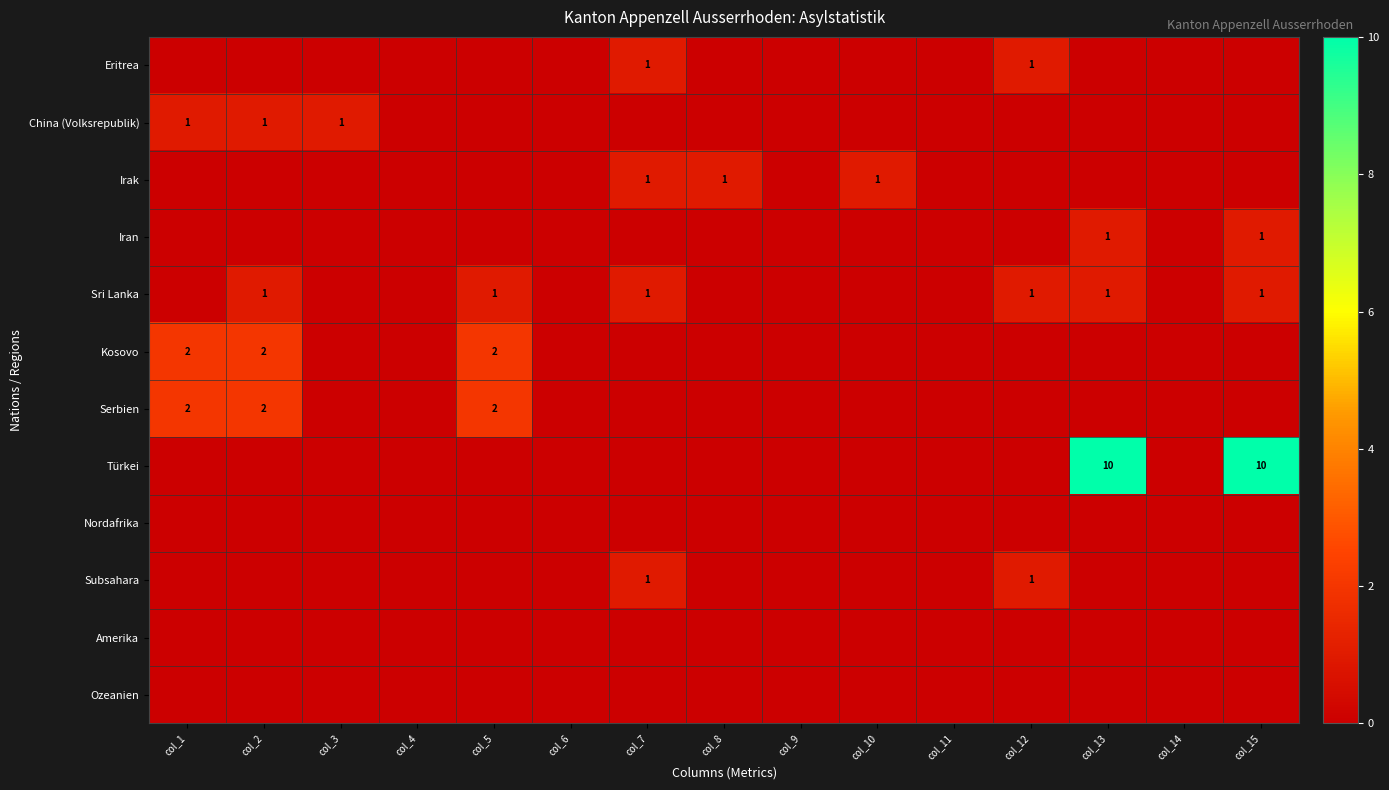

Which has a higher value, col_9 or col_15?

col_9